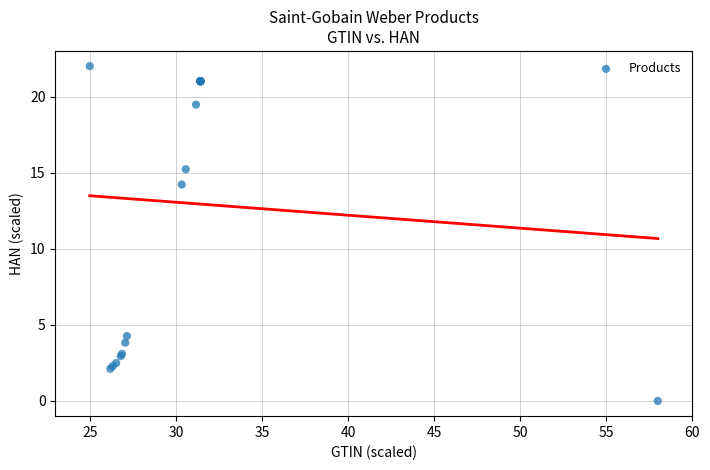

What Y value in the scatter plot is closest to 11?

14.2